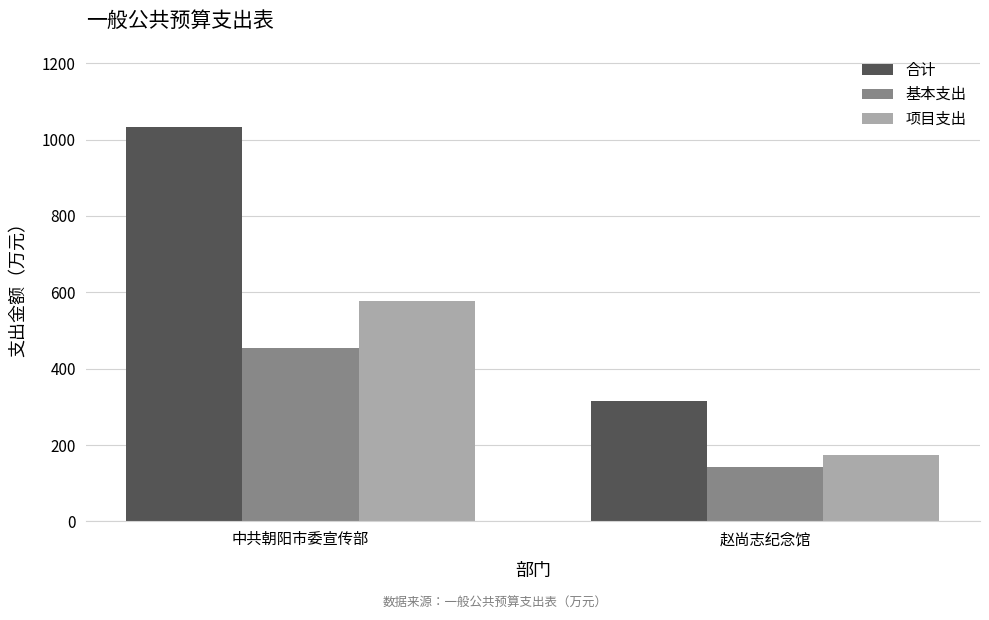

What is the lowest value of the 基本支出 series?

142.8